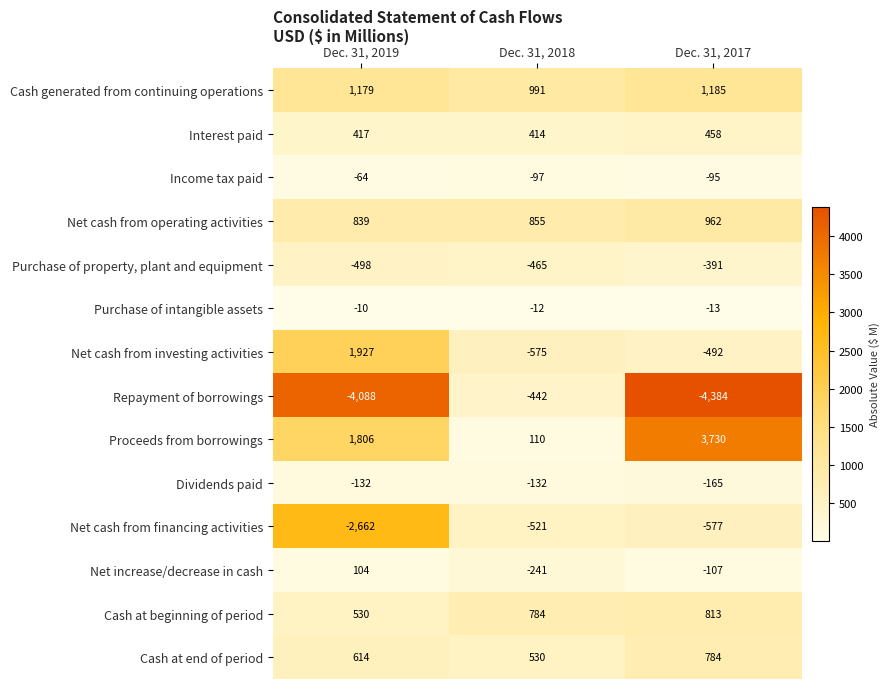

Rank the series at Dec. 31, 2017 from lowest to highest value.

Repayment of borrowings, Net cash from financing activities, Net cash from investing activities, Purchase of property, plant and equipment, Dividends paid, Net increase/decrease in cash, Income tax paid, Purchase of intangible assets, Interest paid, Cash at end of period, Cash at beginning of period, Net cash from operating activities, Cash generated from continuing operations, Proceeds from borrowings